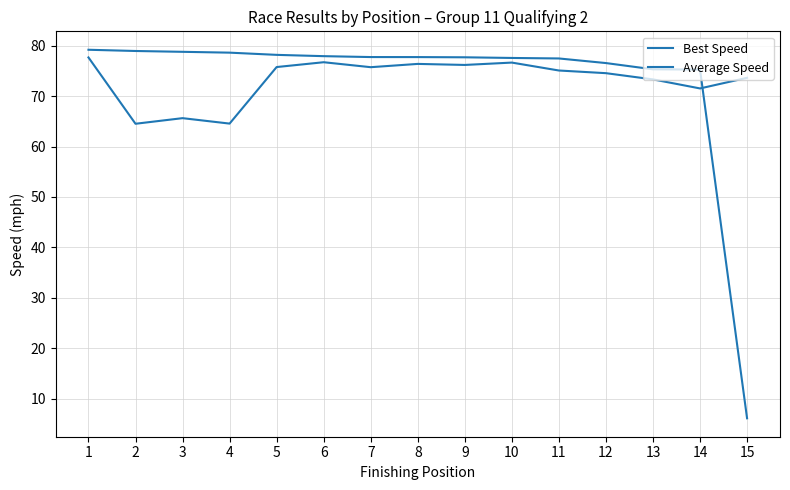

What is the total value across all series at 5?

153.9